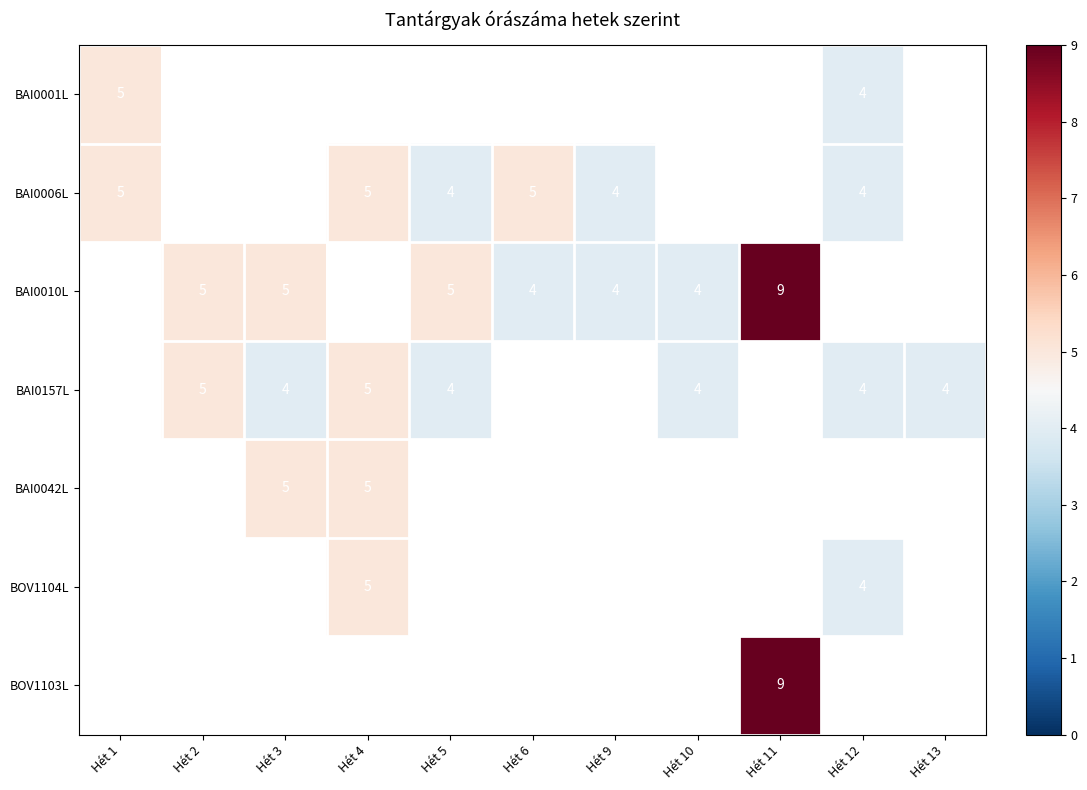

How many data points does each series have?

11